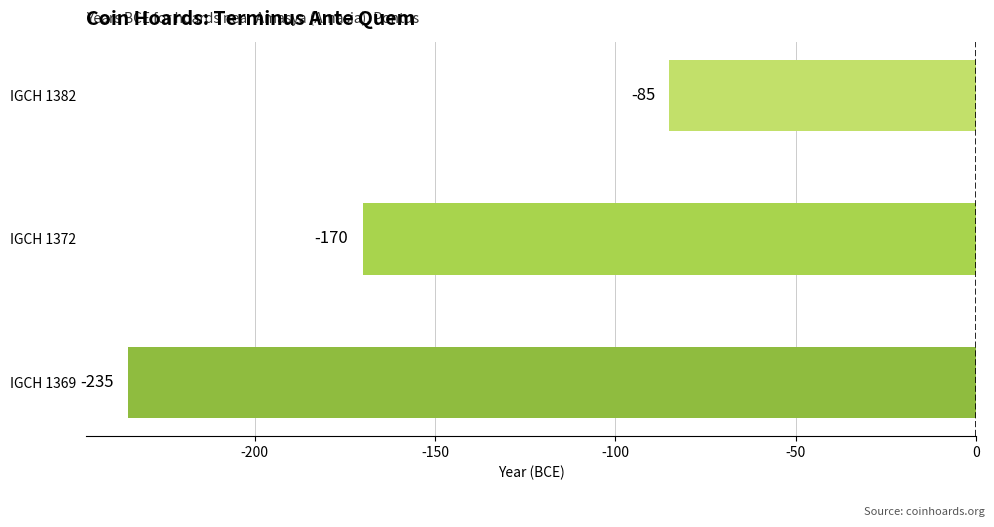

Rank the categories by value from highest to lowest.

IGCH 1382, IGCH 1372, IGCH 1369